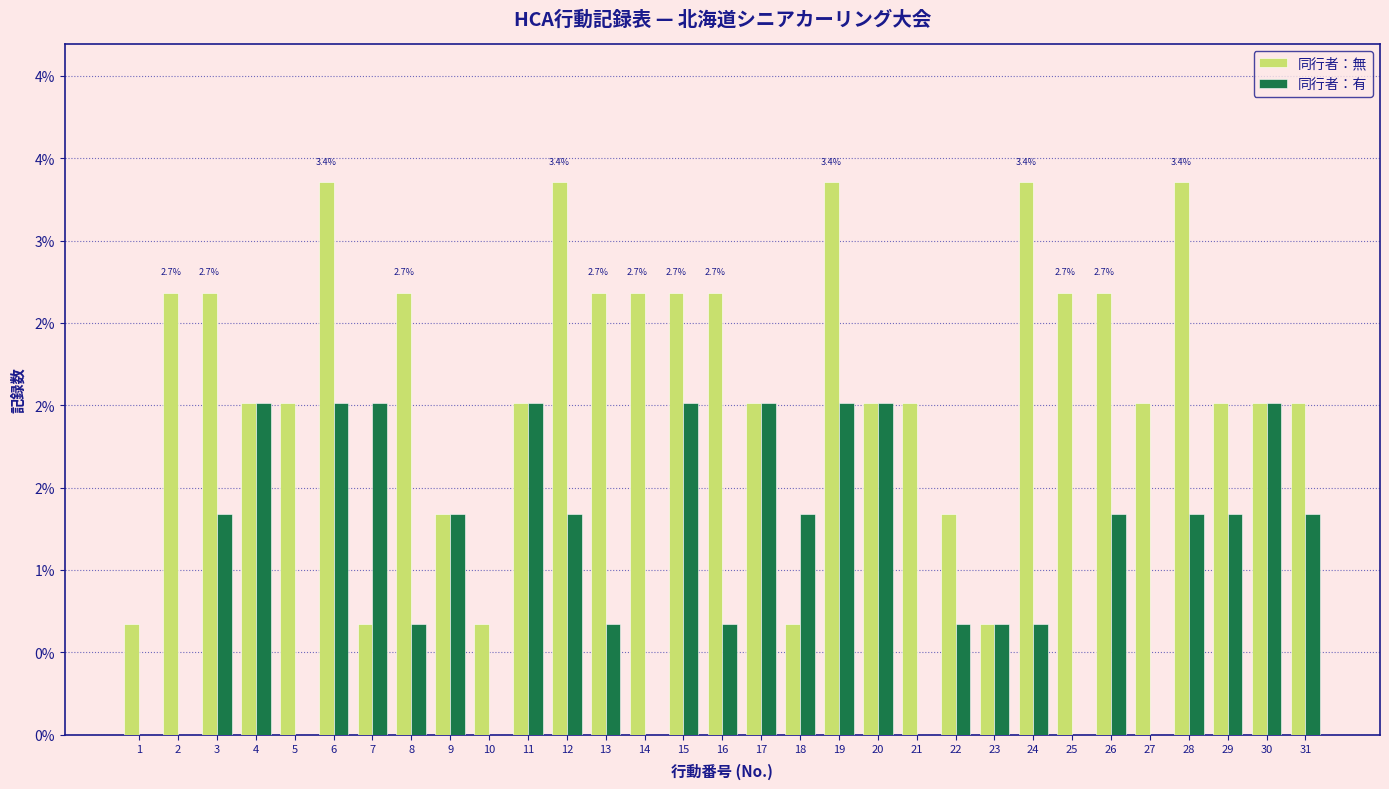

What are all the series names shown in the legend?

同行者：無, 同行者：有